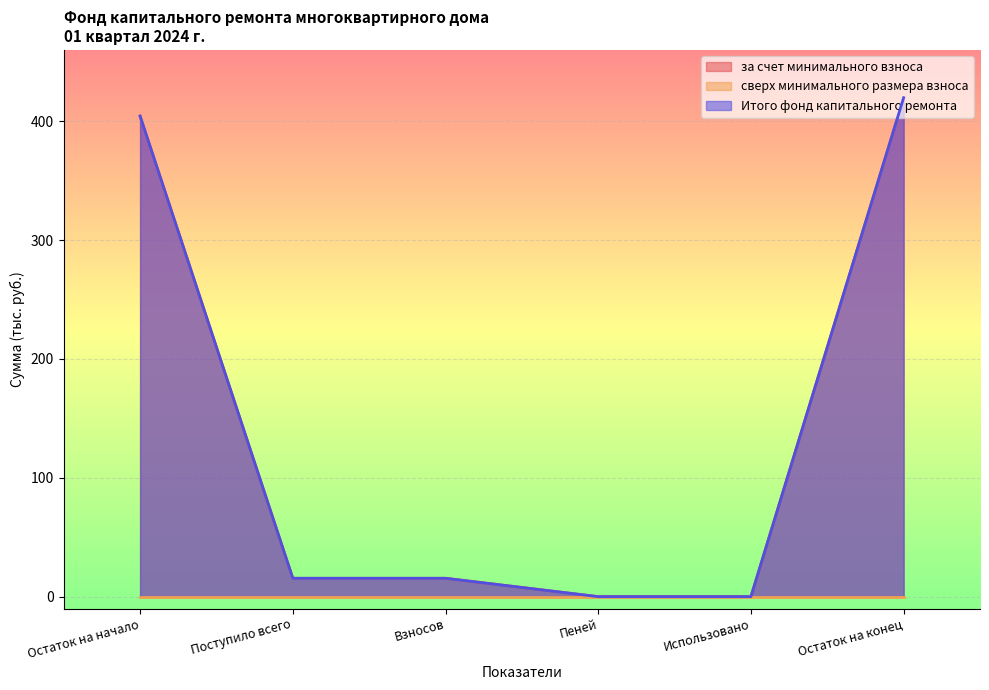

What is the sum of all за счет минимального взноса values?

855.0